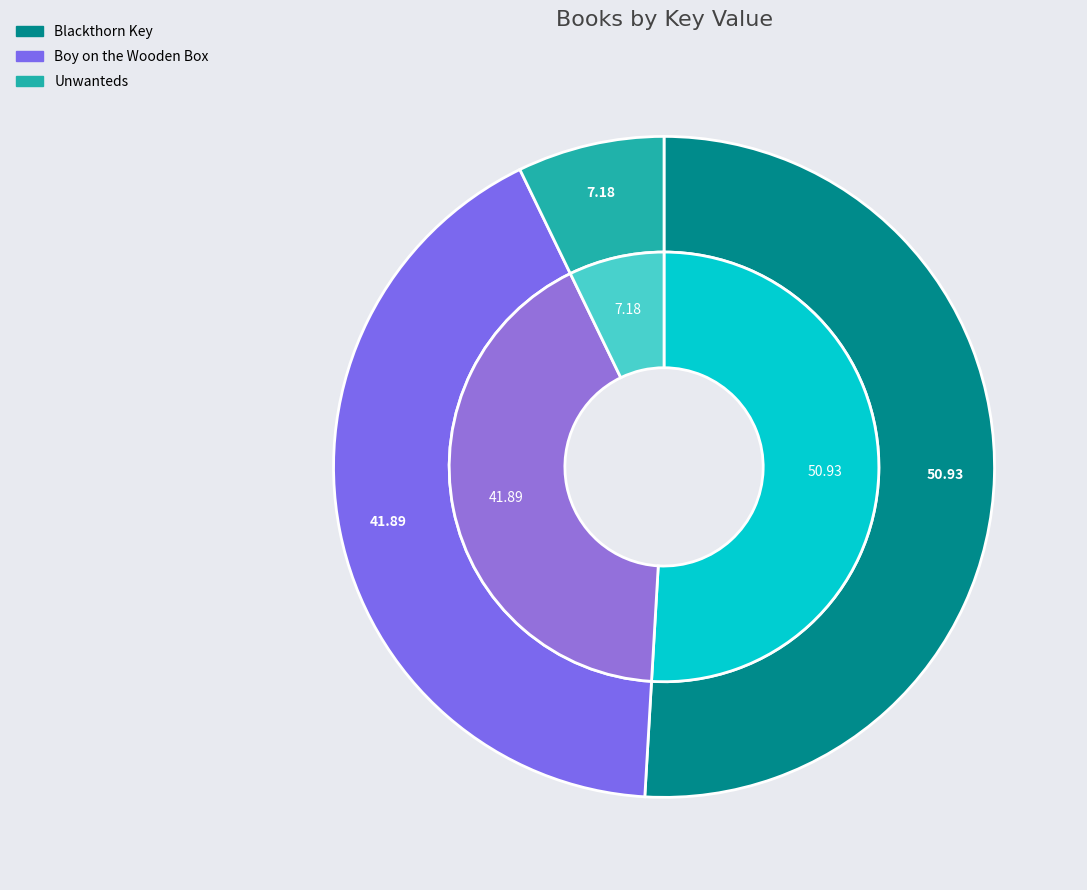

To the nearest percent, what percentage of the pie is Blackthorn Key?

51%